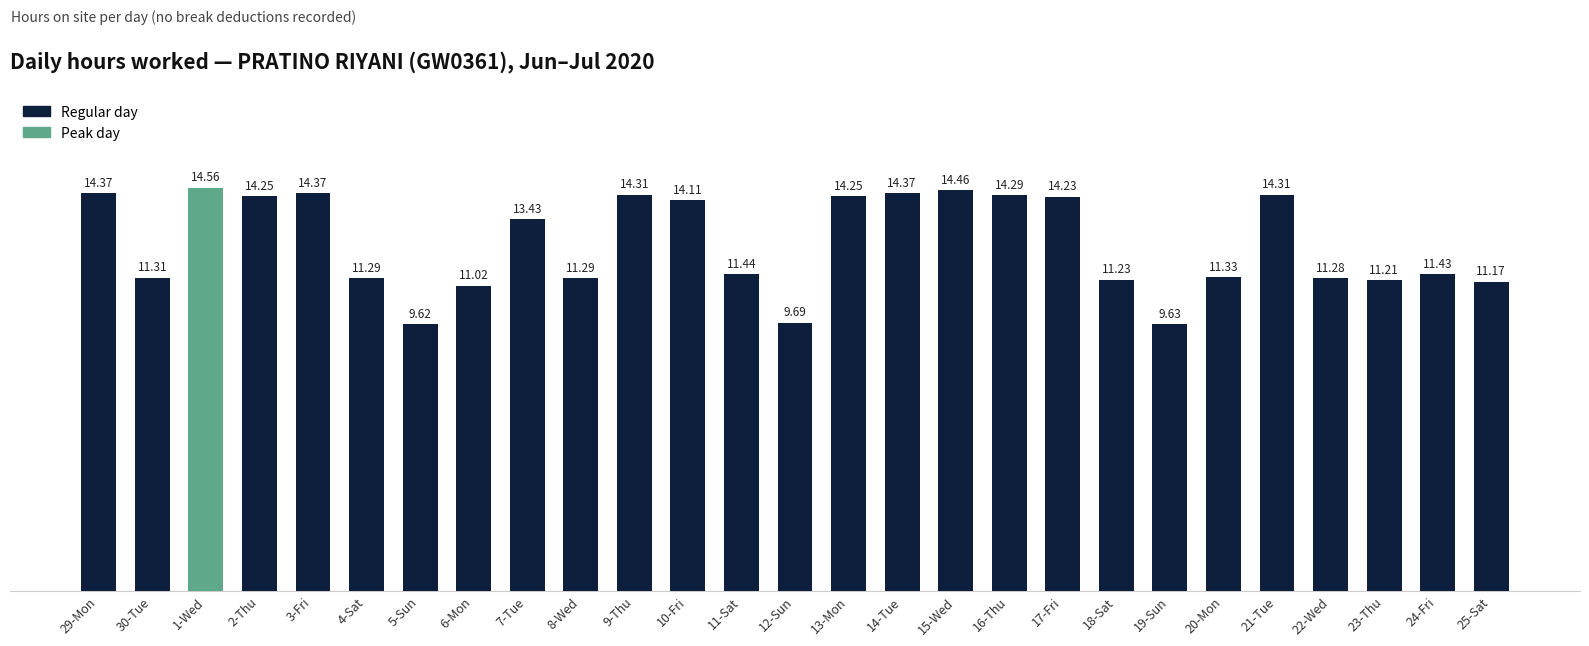

Read the value at 9-Thu.

14.3